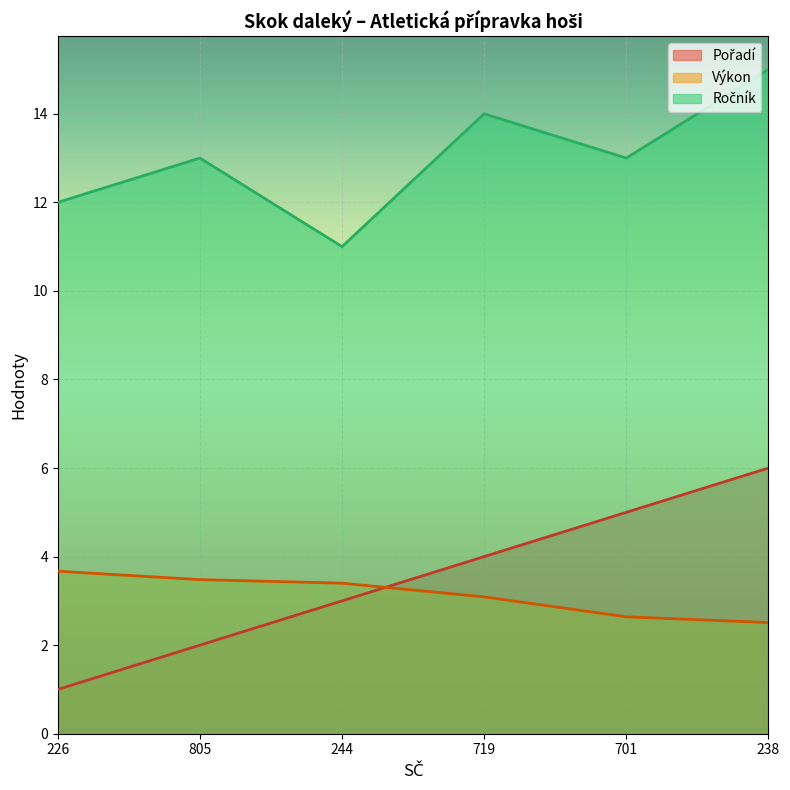

What is the total value across all series at 719?

21.1